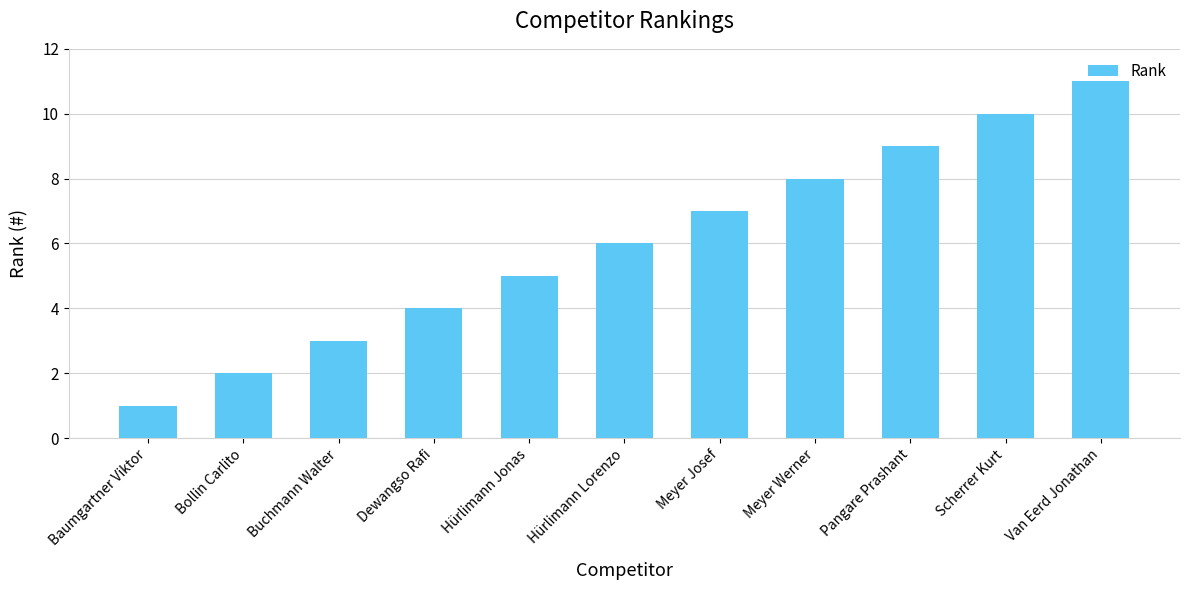

What is the difference between the values at Van Eerd Jonathan and Hürlimann Lorenzo?

5